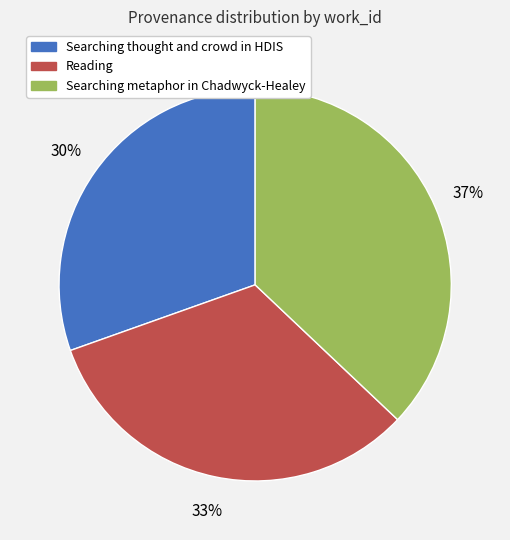

Is Searching thought and crowd in HDIS the majority of the pie?

No